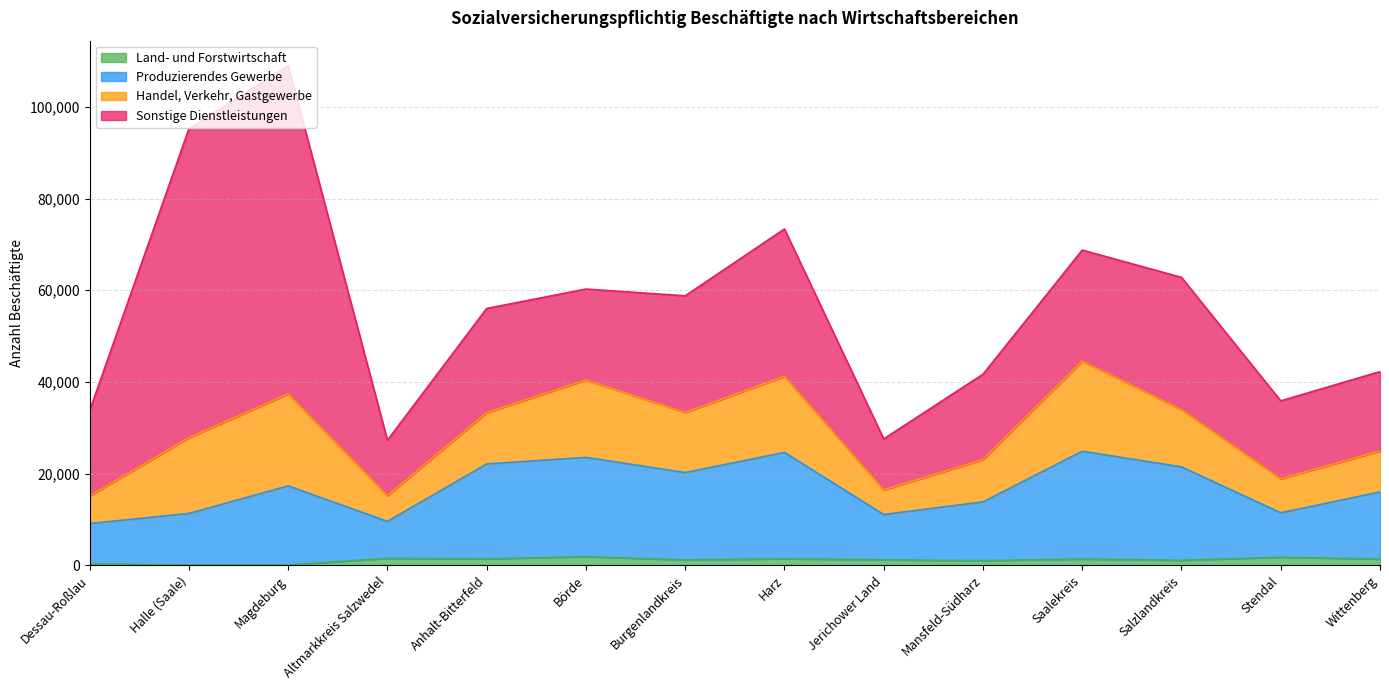

At which category is the sum across all series the highest?

Magdeburg